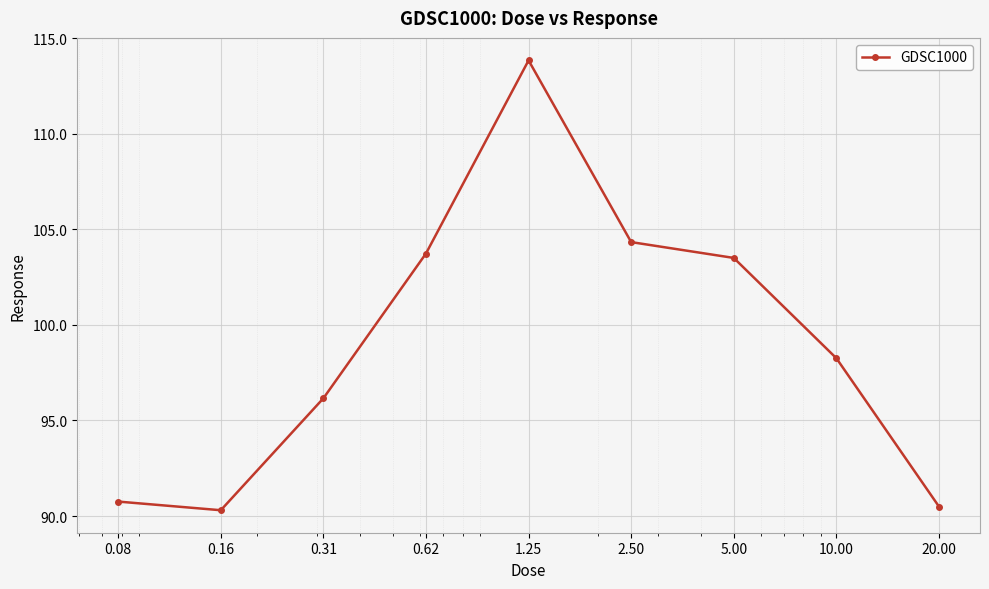

How many lines are shown in the chart?

1